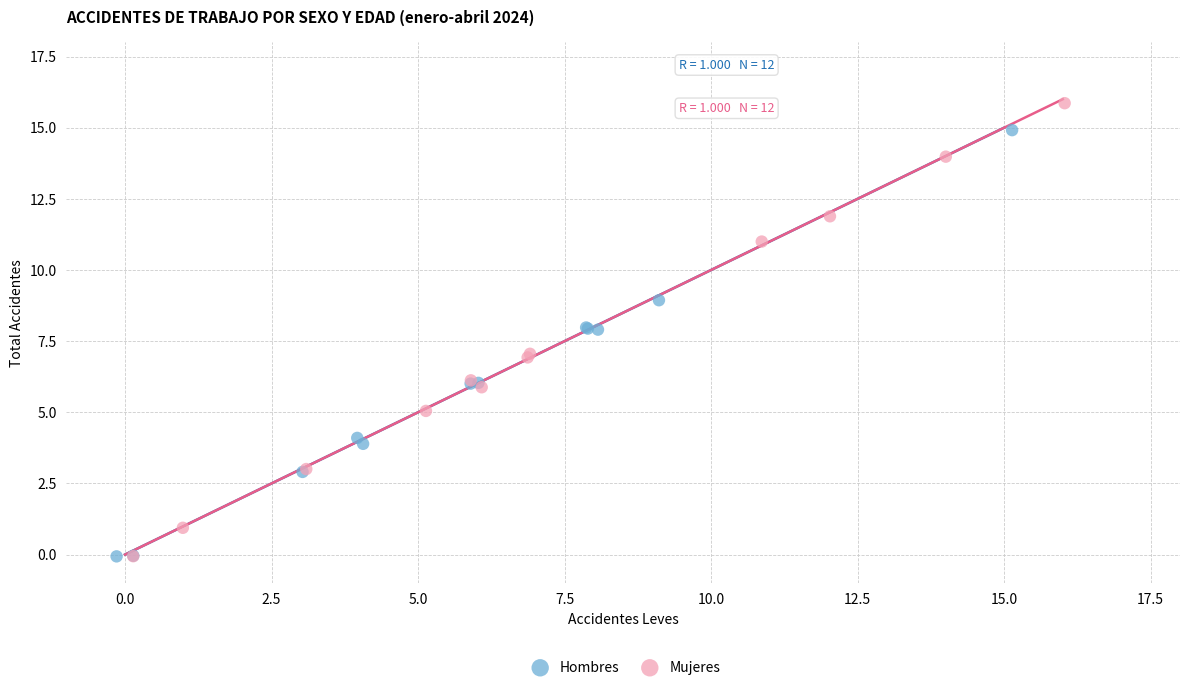

Which series has the largest Y range (max minus min)?

Mujeres